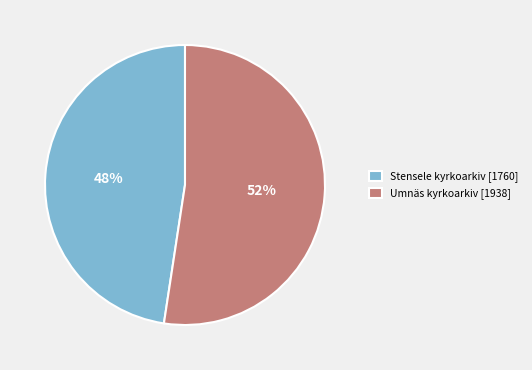

What percentage is the Stensele kyrkoarkiv slice, to the nearest percent?

48%